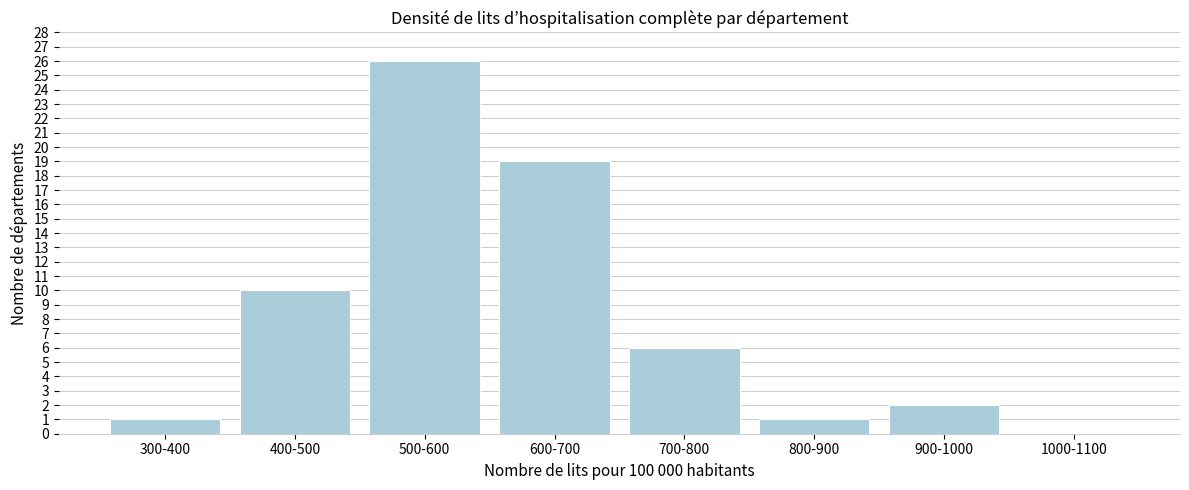

Reading left to right, what are all the values shown in this chart?

300-400=1	400-500=10	500-600=26	600-700=19	700-800=6	800-900=1	900-1000=2	1000-1100=0